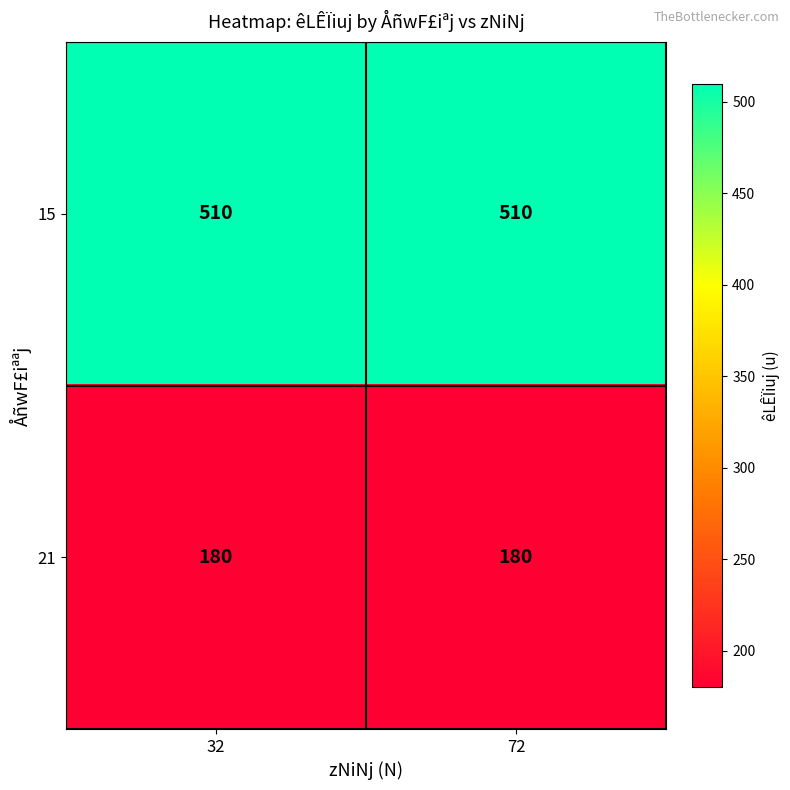

What is the minimum value shown in the chart?

180